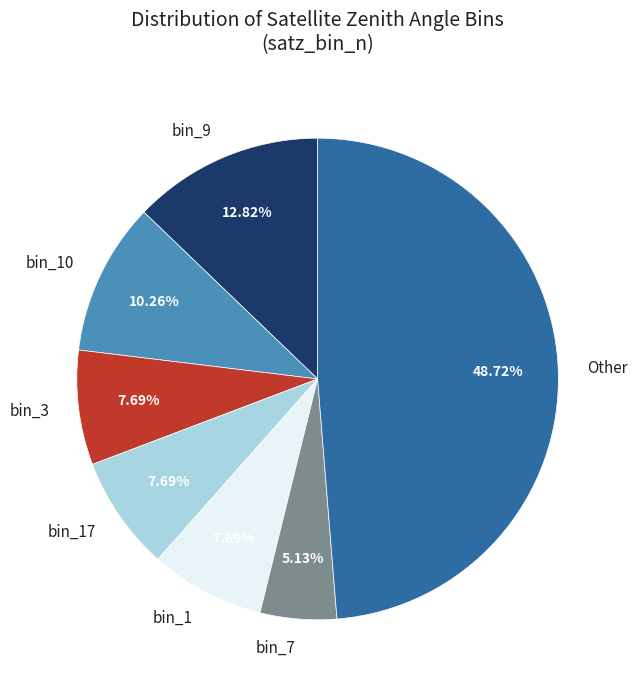

What is the ratio of the value at bin_9 to the value at bin_1?

1.7